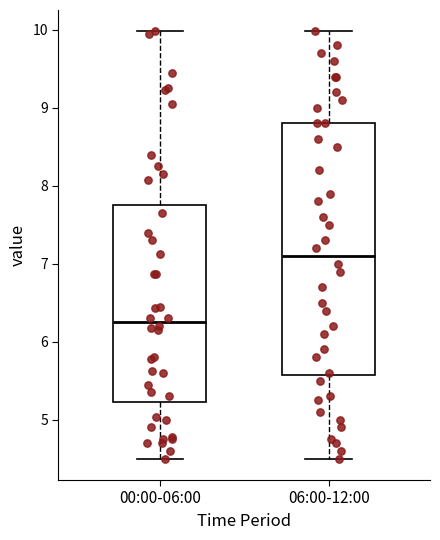

Which box has the lowest median line?

00:00-06:00